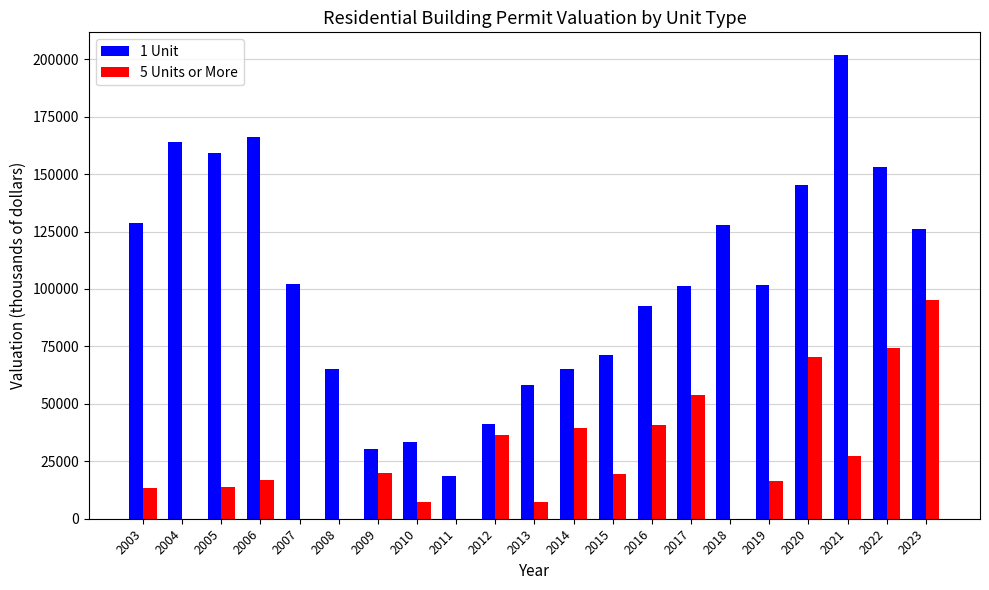

What is the average value of the 1 Unit series?

102538